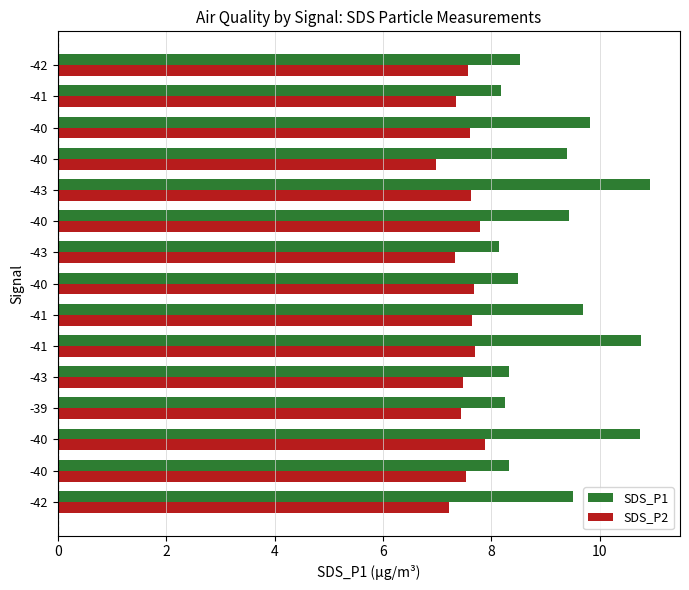

Count the number of data series in this chart.

2